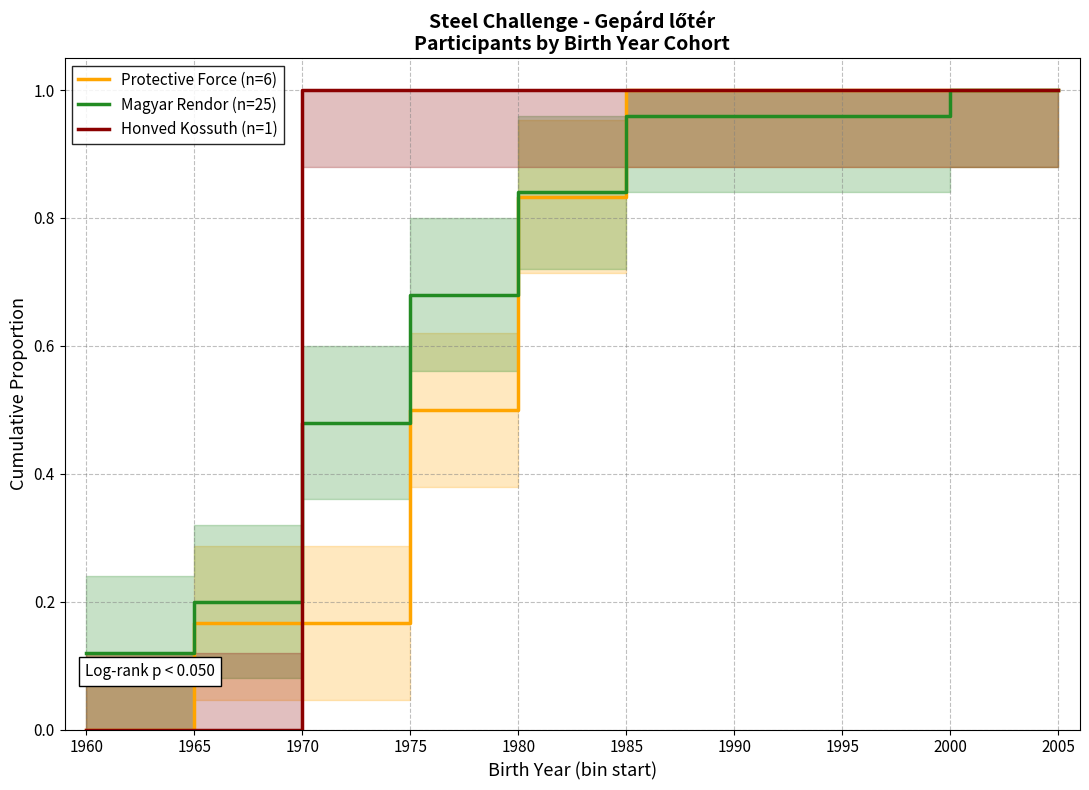

Is the value of Protective Force (n=6) at 1995 greater than the value of Honved Kossuth (n=1) at 1960?

Yes